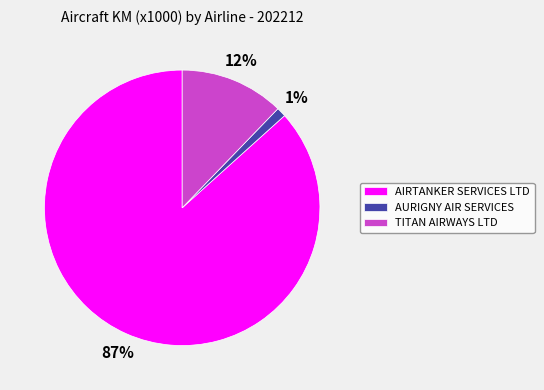

Which slice is the smallest?

AURIGNY AIR SERVICES